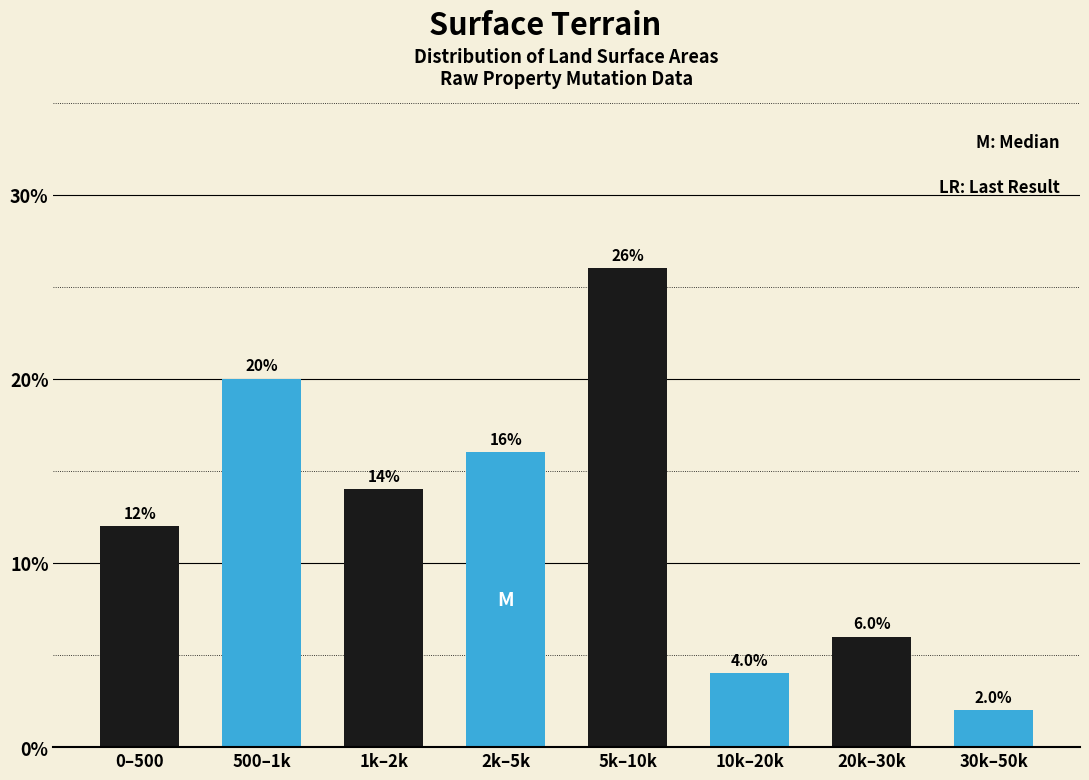

Reading left to right, transcribe all the data shown in this chart.

0–500=12.0	500–1k=20.0	1k–2k=14.0	2k–5k=16.0	5k–10k=26.0	10k–20k=4.0	20k–30k=6.0	30k–50k=2.0